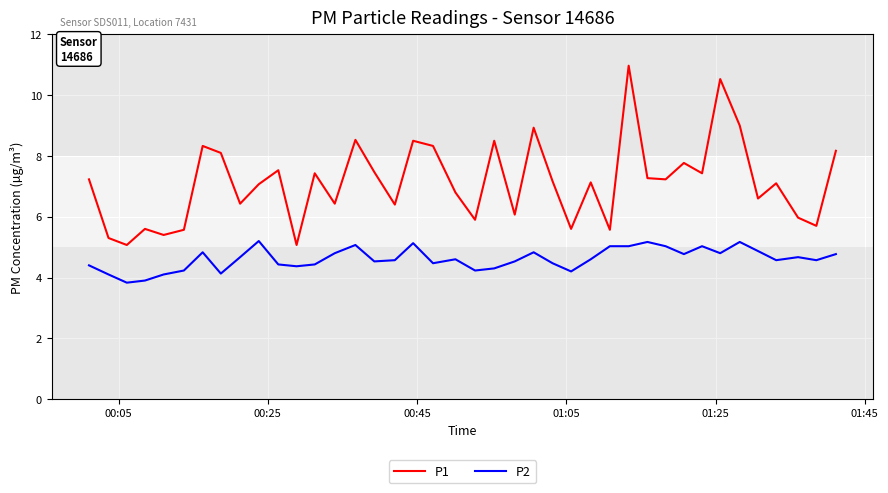

List the series in order of their peak value, highest first.

P1, P2